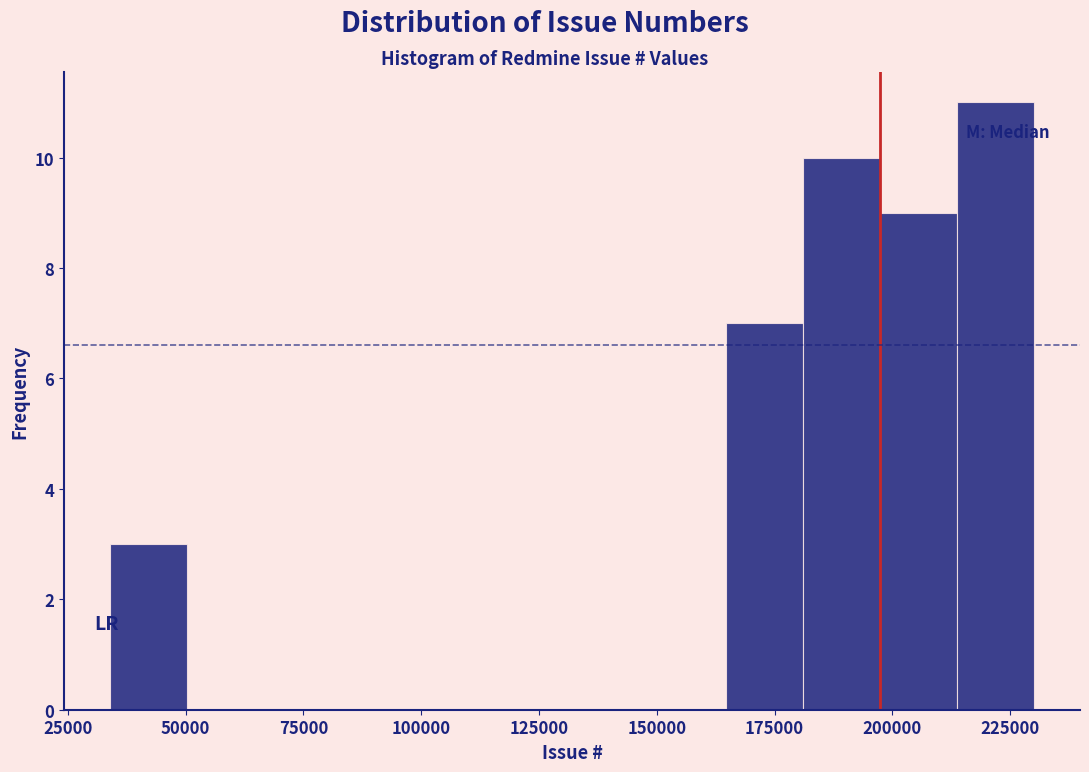

Read against the x-axis, roughly where is the centre of the tallest bar?

220000